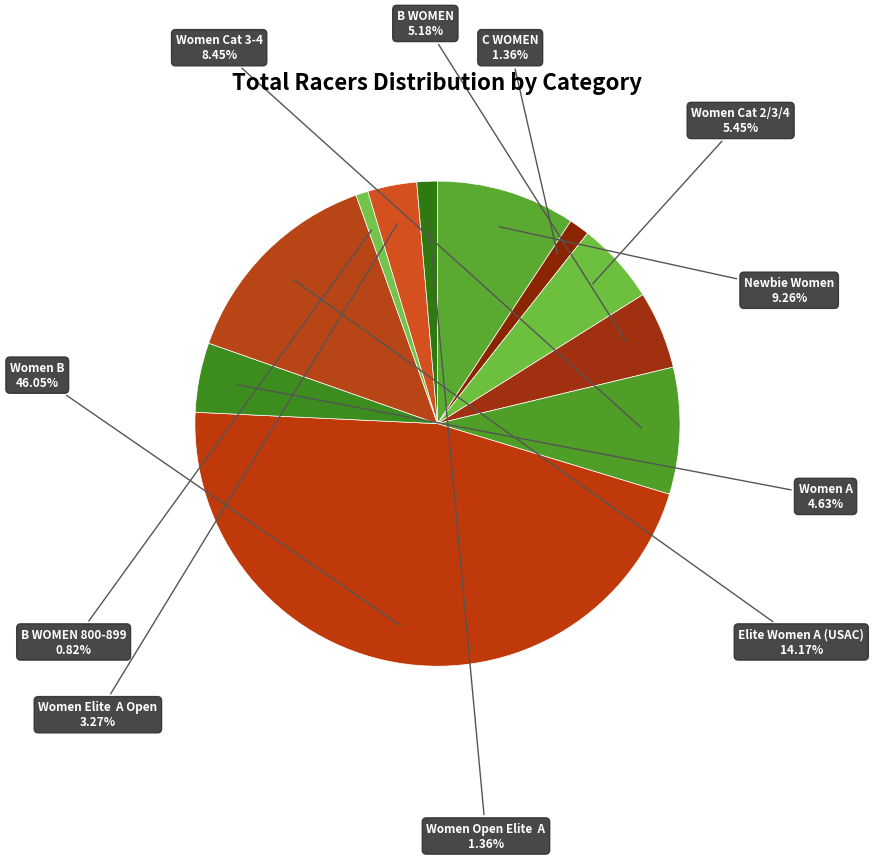

How many segments does this pie chart have?

11